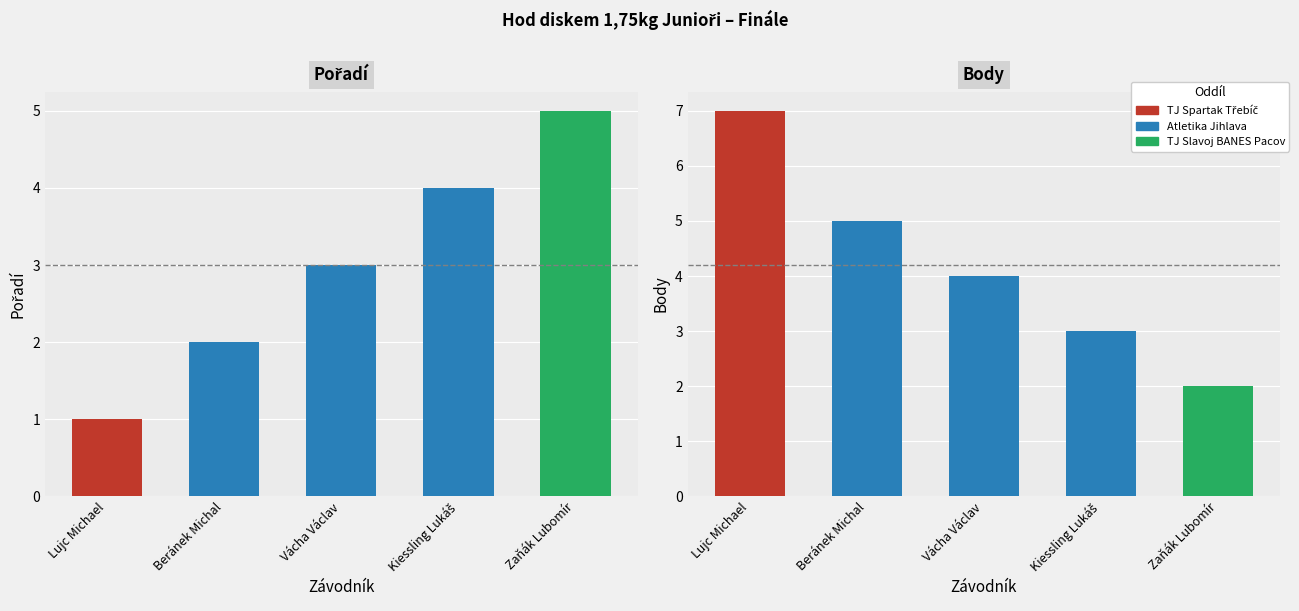

At which category is the sum across all series the highest?

Lujc Michael